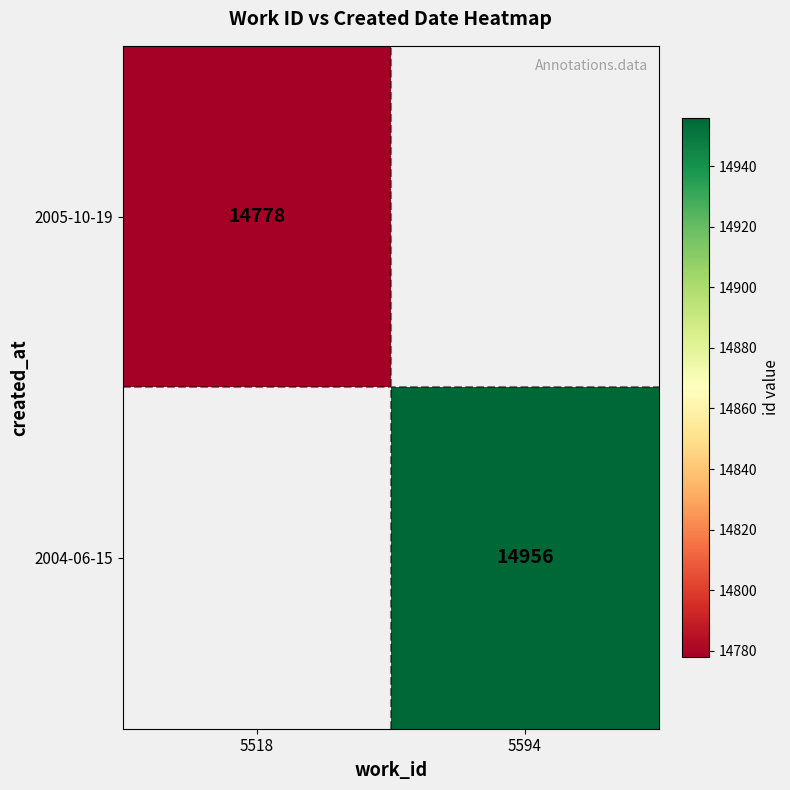

Is it true that 2004-06-15 equals 7885 at 5594?

False